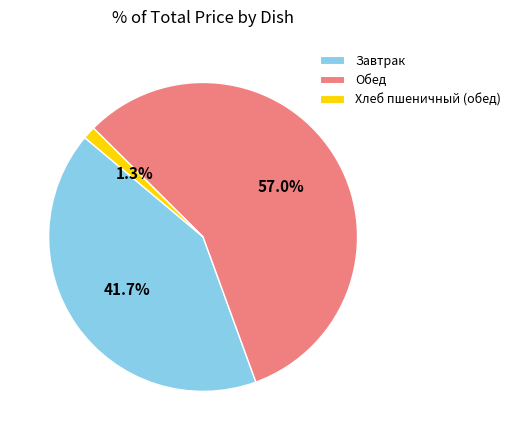

Do Завтрак and Обед together represent more than half of the pie?

Yes